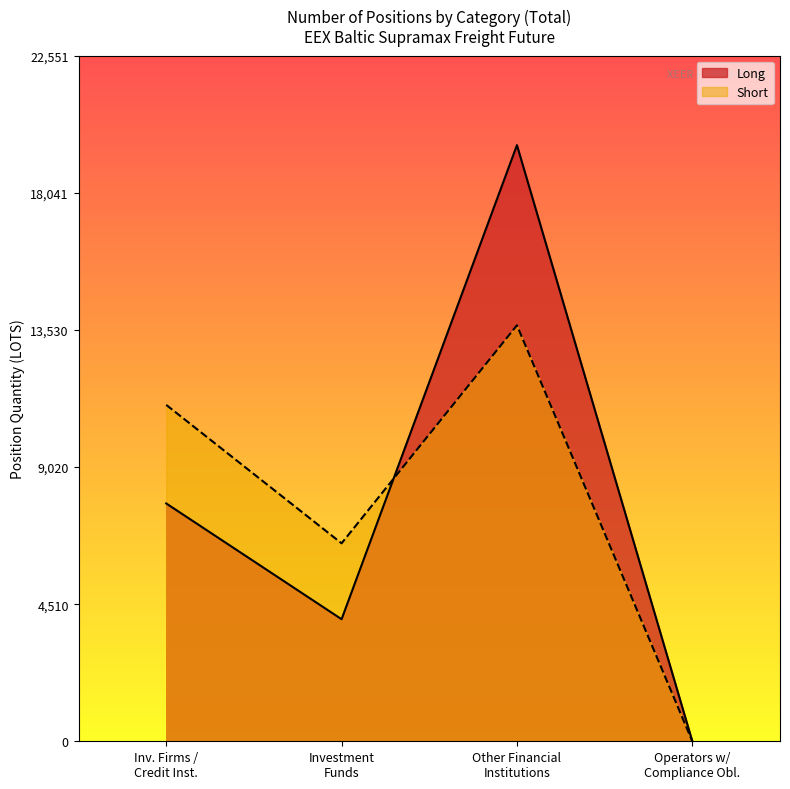

True or false: Short has more than 1 points higher than both neighbors.

False